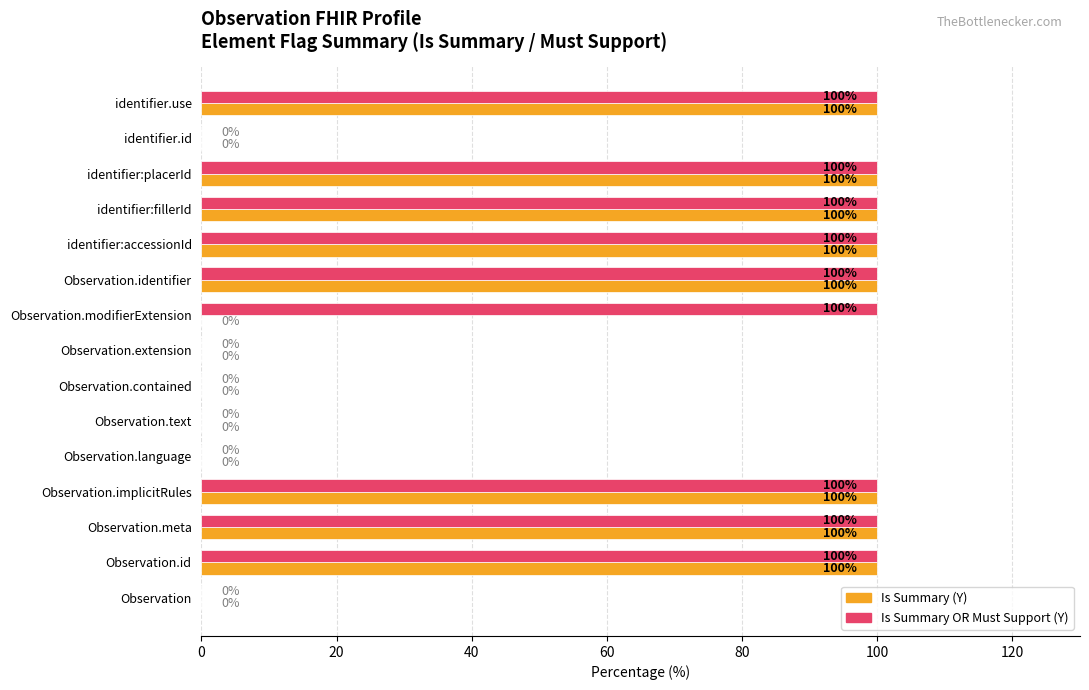

What is the maximum value shown in the chart?

100